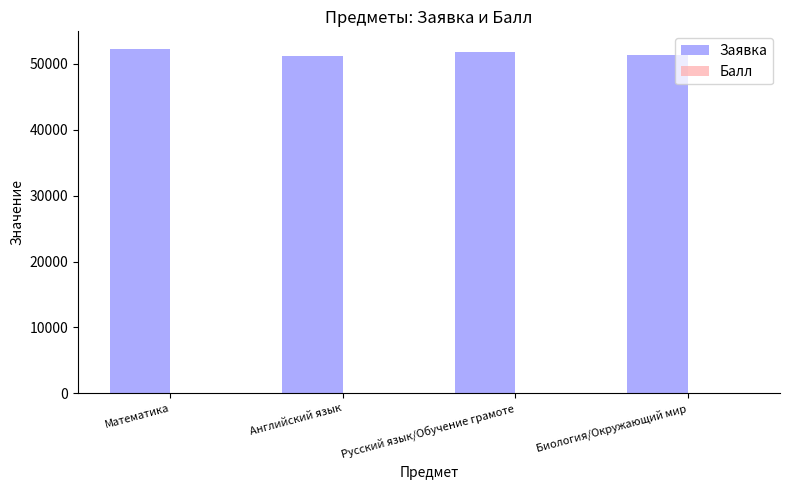

What is the maximum value shown in the chart?

52333